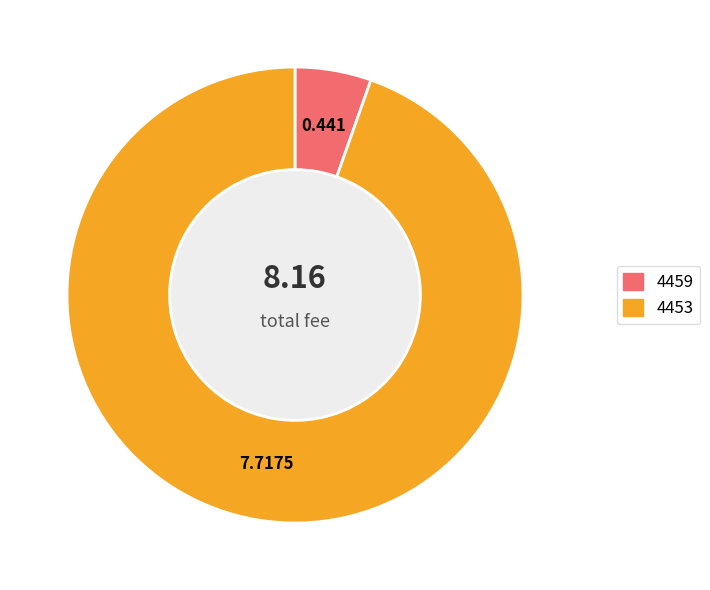

Is 4453 the majority of the pie?

Yes